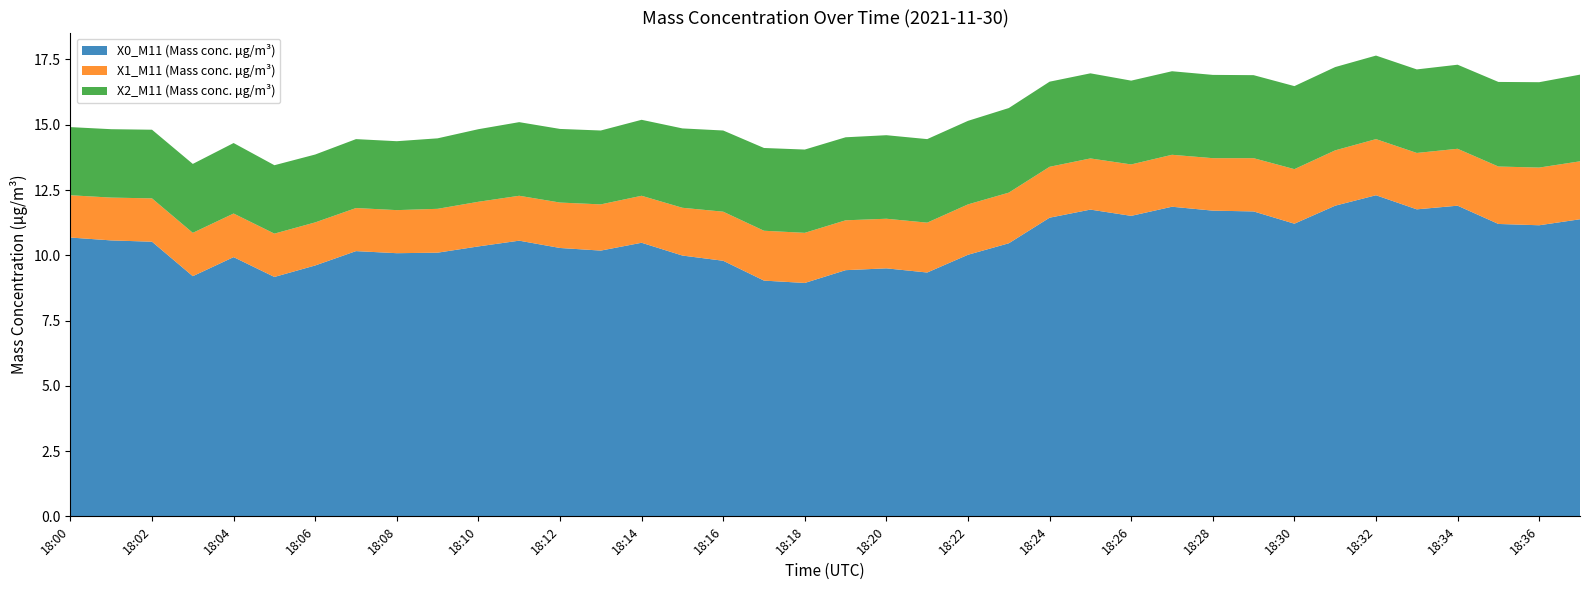

Reading right to left, extract all data points from this chart.

X0_M11 (Mass conc. μg/m³): 18:37=11.4	18:36=11.2	18:35=11.2	18:34=11.9	18:33=11.8	18:32=12.3	18:31=11.9	18:30=11.2	18:29=11.7	18:28=11.7	18:27=11.9	18:26=11.5	18:25=11.8	18:24=11.4	18:23=10.5	18:22=10.0	18:21=9.3	18:20=9.5	18:19=9.4	18:18=8.9	18:17=9.0	18:16=9.8	18:15=10.0	18:14=10.5	18:13=10.2	18:12=10.3	18:11=10.6	18:10=10.3	18:09=10.1	18:08=10.1	18:07=10.2	18:06=9.6	18:05=9.2	18:04=9.9	18:03=9.2	18:02=10.5	18:01=10.6	18:00=10.7
X1_M11 (Mass conc. μg/m³): 18:37=2.2	18:36=2.2	18:35=2.2	18:34=2.2	18:33=2.2	18:32=2.1	18:31=2.1	18:30=2.1	18:29=2.0	18:28=2.0	18:27=2.0	18:26=2.0	18:25=2.0	18:24=1.9	18:23=1.9	18:22=1.9	18:21=1.9	18:20=1.9	18:19=1.9	18:18=1.9	18:17=1.9	18:16=1.9	18:15=1.8	18:14=1.8	18:13=1.8	18:12=1.7	18:11=1.7	18:10=1.7	18:09=1.7	18:08=1.6	18:07=1.6	18:06=1.6	18:05=1.7	18:04=1.7	18:03=1.7	18:02=1.7	18:01=1.6	18:00=1.6
X2_M11 (Mass conc. μg/m³): 18:37=3.3	18:36=3.3	18:35=3.2	18:34=3.2	18:33=3.2	18:32=3.2	18:31=3.2	18:30=3.2	18:29=3.2	18:28=3.2	18:27=3.2	18:26=3.2	18:25=3.3	18:24=3.3	18:23=3.2	18:22=3.2	18:21=3.2	18:20=3.2	18:19=3.2	18:18=3.2	18:17=3.2	18:16=3.1	18:15=3.0	18:14=2.9	18:13=2.8	18:12=2.8	18:11=2.8	18:10=2.8	18:09=2.7	18:08=2.6	18:07=2.6	18:06=2.6	18:05=2.6	18:04=2.7	18:03=2.6	18:02=2.6	18:01=2.6	18:00=2.6